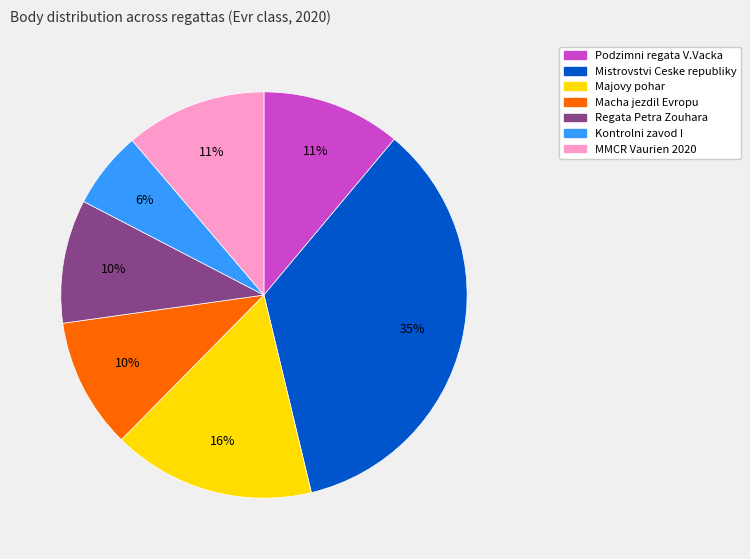

How many segments does this pie chart have?

7